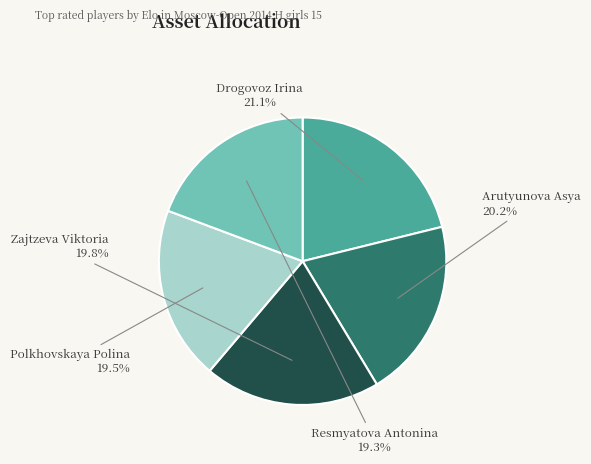

What is the ratio of the value at Resmyatova Antonina to the value at Polkhovskaya Polina?

1.0